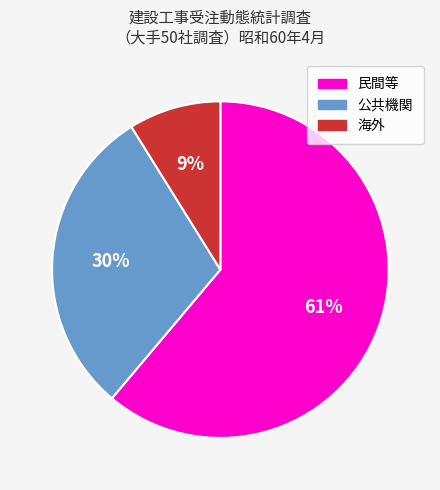

Combined, do 公共機関 and 海外 account for over 50%?

No